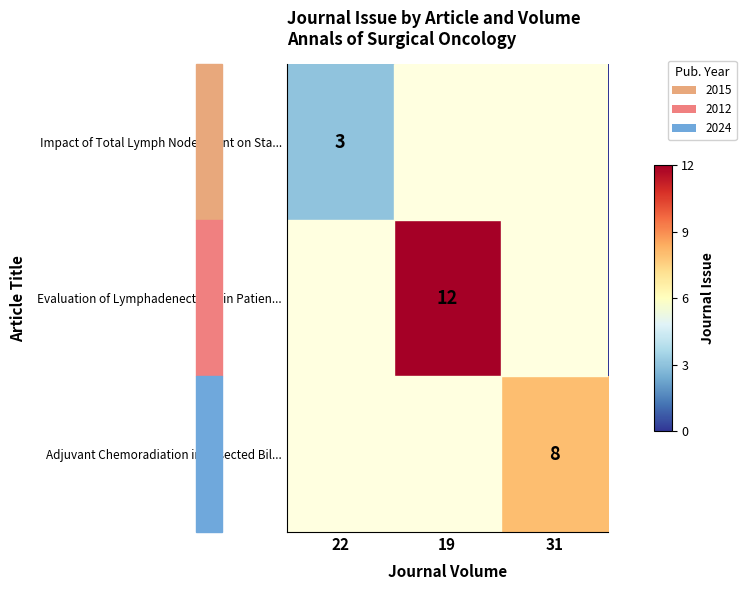

True or false: Evaluation of Lymphadenectomy in Patien... has a value of 21 at 19.

False